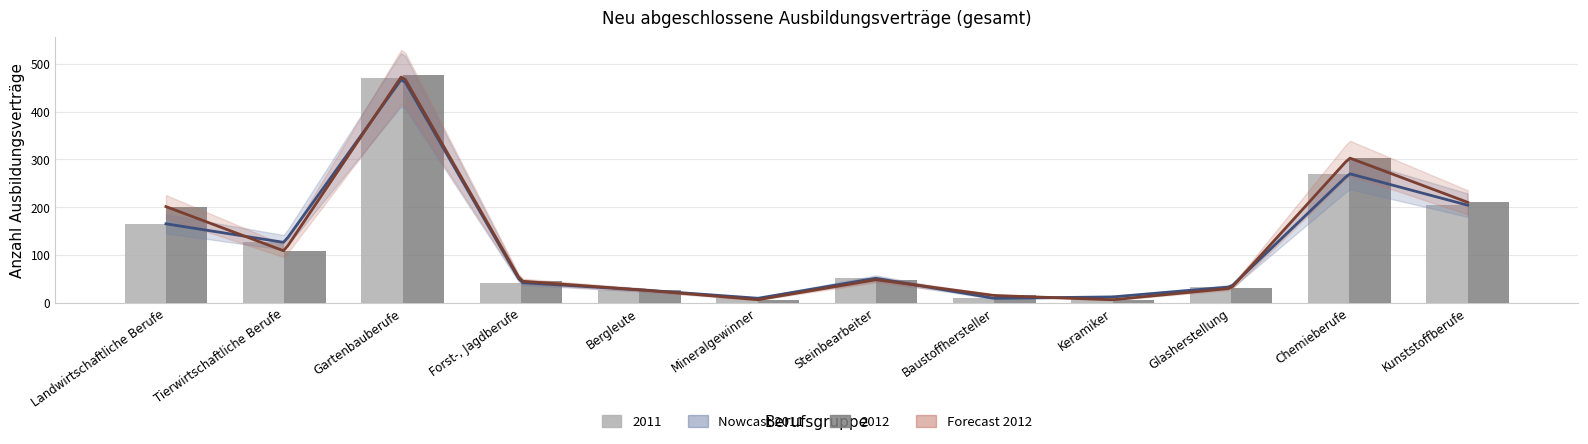

How many groups of bars are there?

12